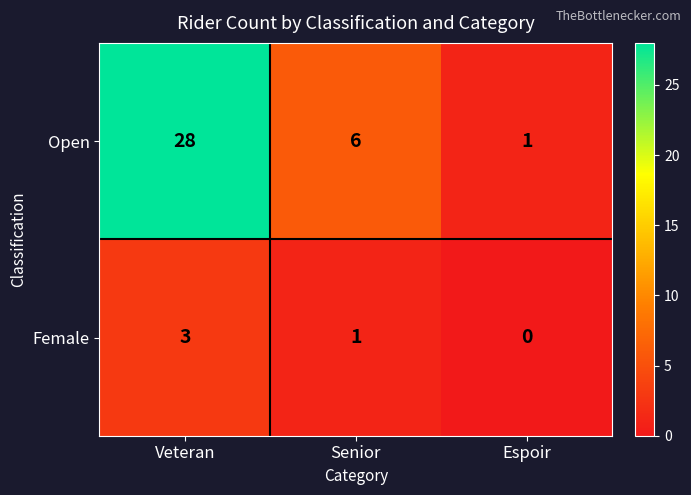

At which label does Open first exceed 6?

Veteran